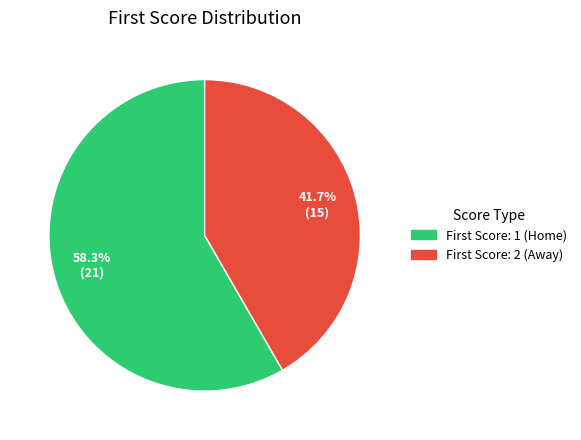

Does any single category account for the majority?

Yes